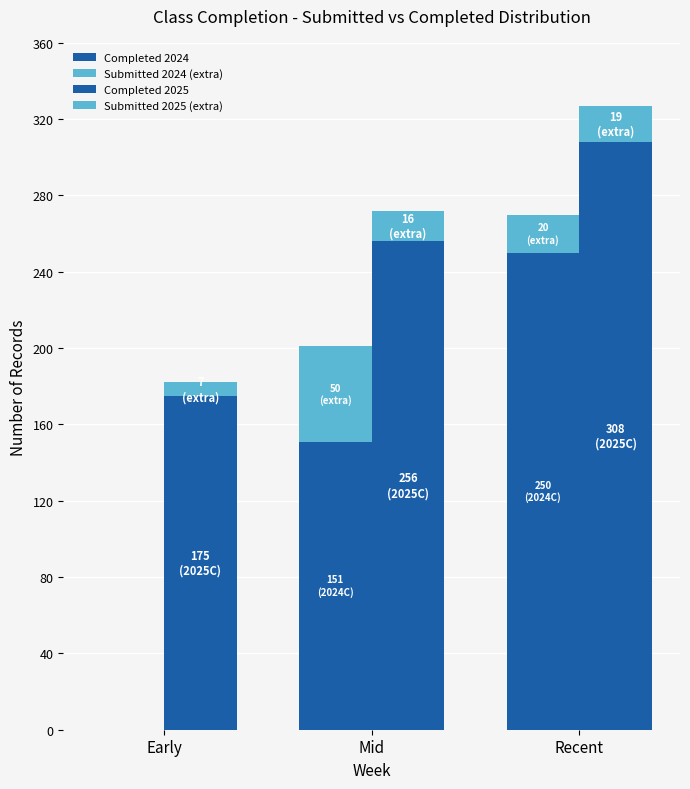

How many series are shown in this chart?

4